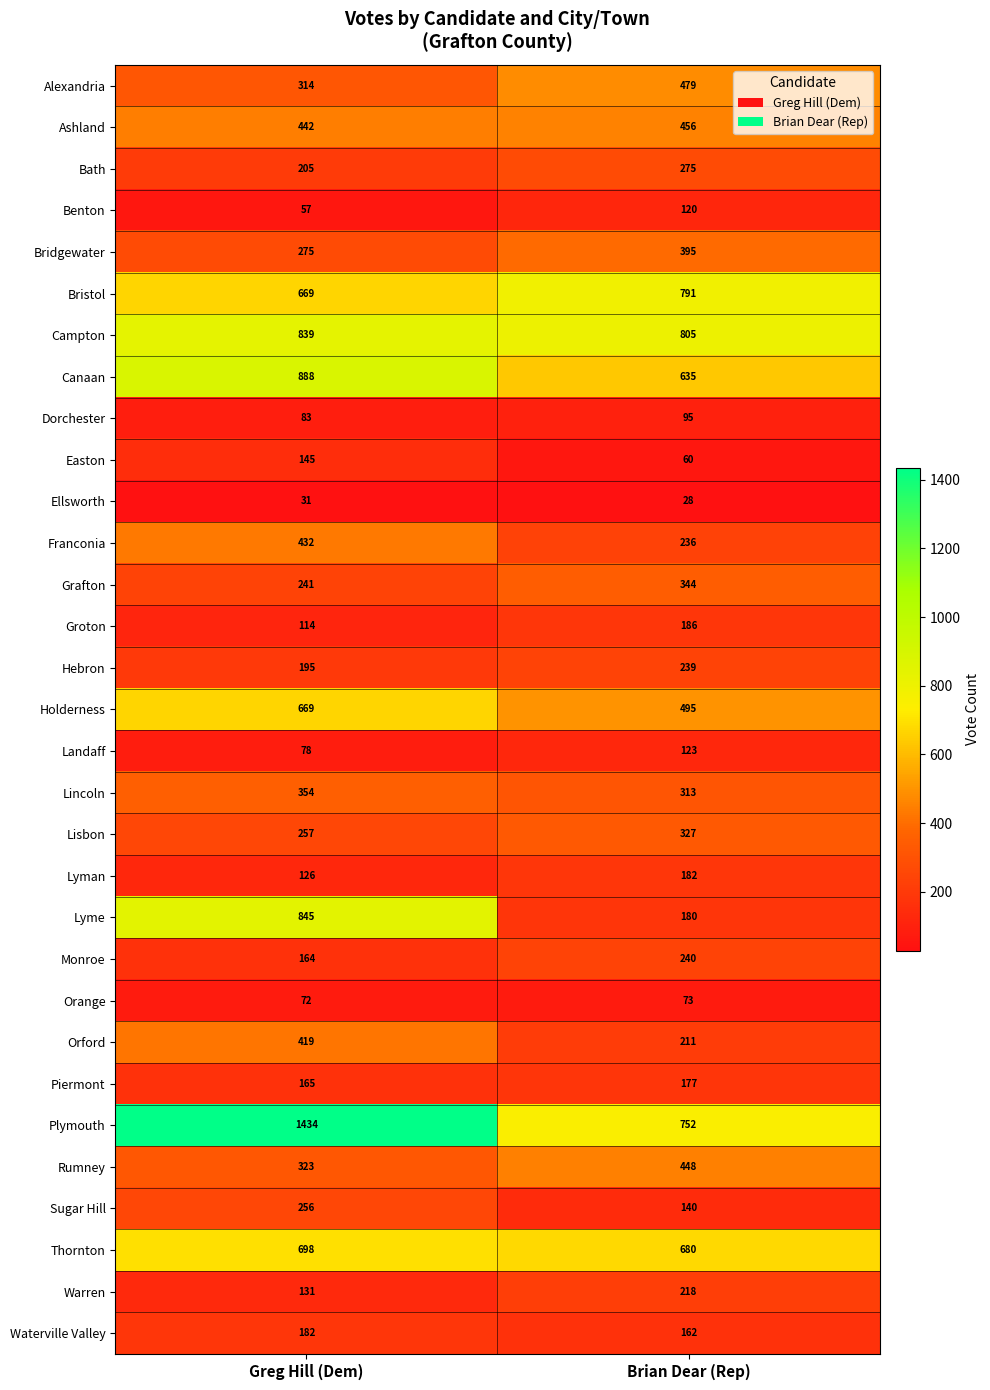

What is the difference between the highest and lowest values at Greg Hill (Dem)?

1403